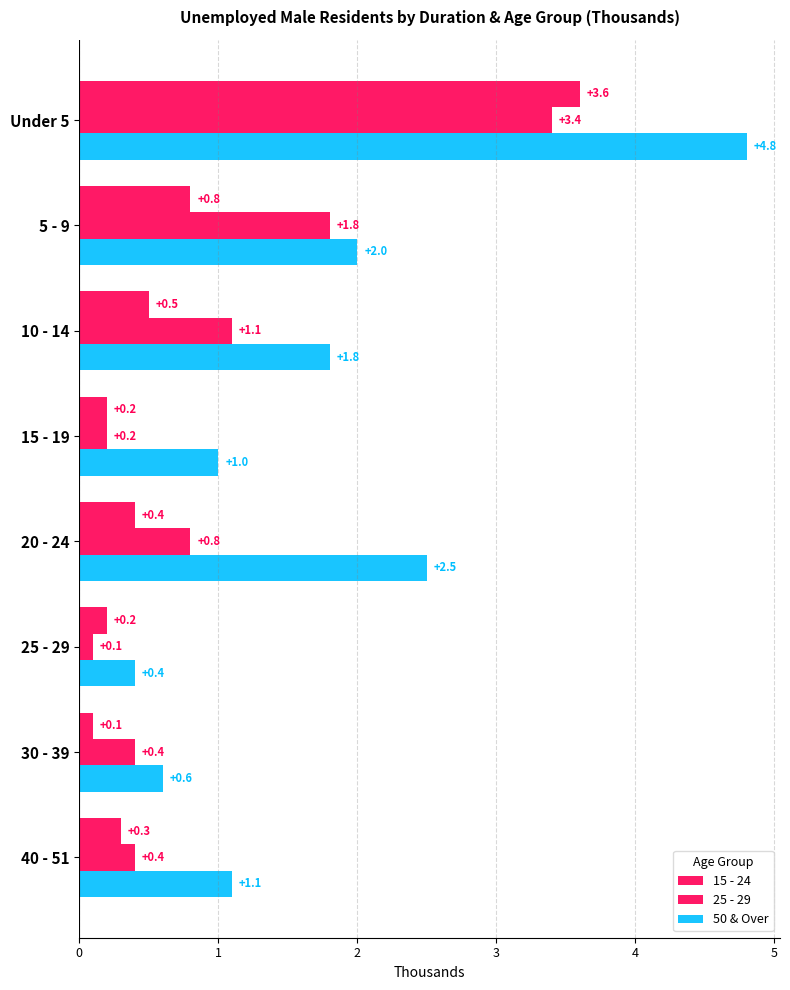

Count the number of categories in the chart.

8